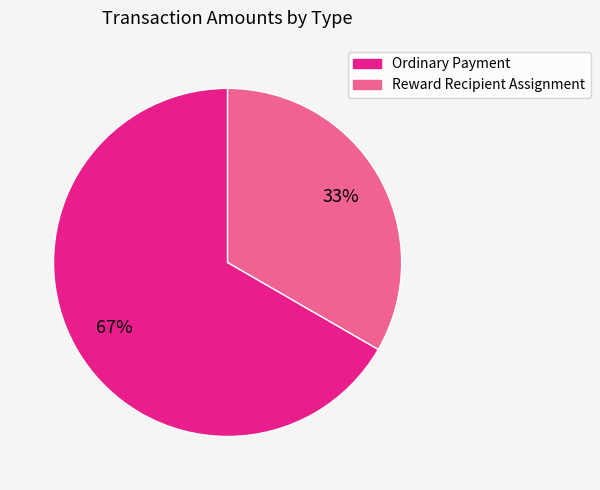

What is the smallest slice in the pie chart?

Reward Recipient Assignment